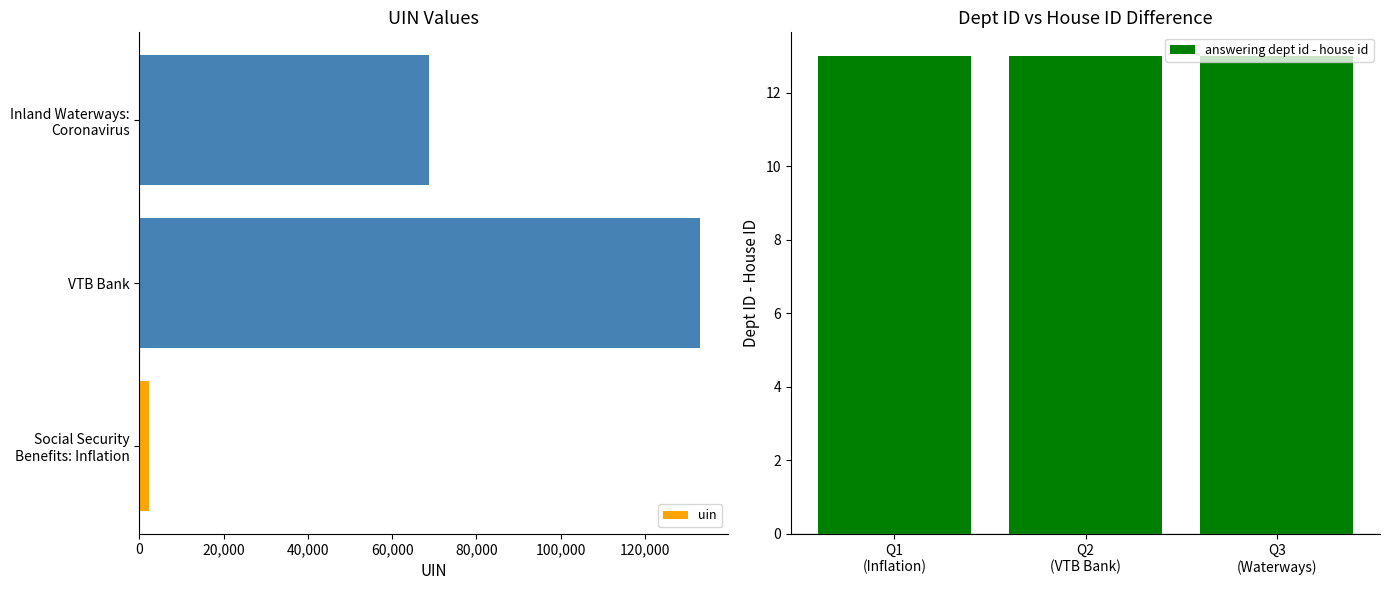

The uin series shows 47258 at VTB Bank. True or false?

False